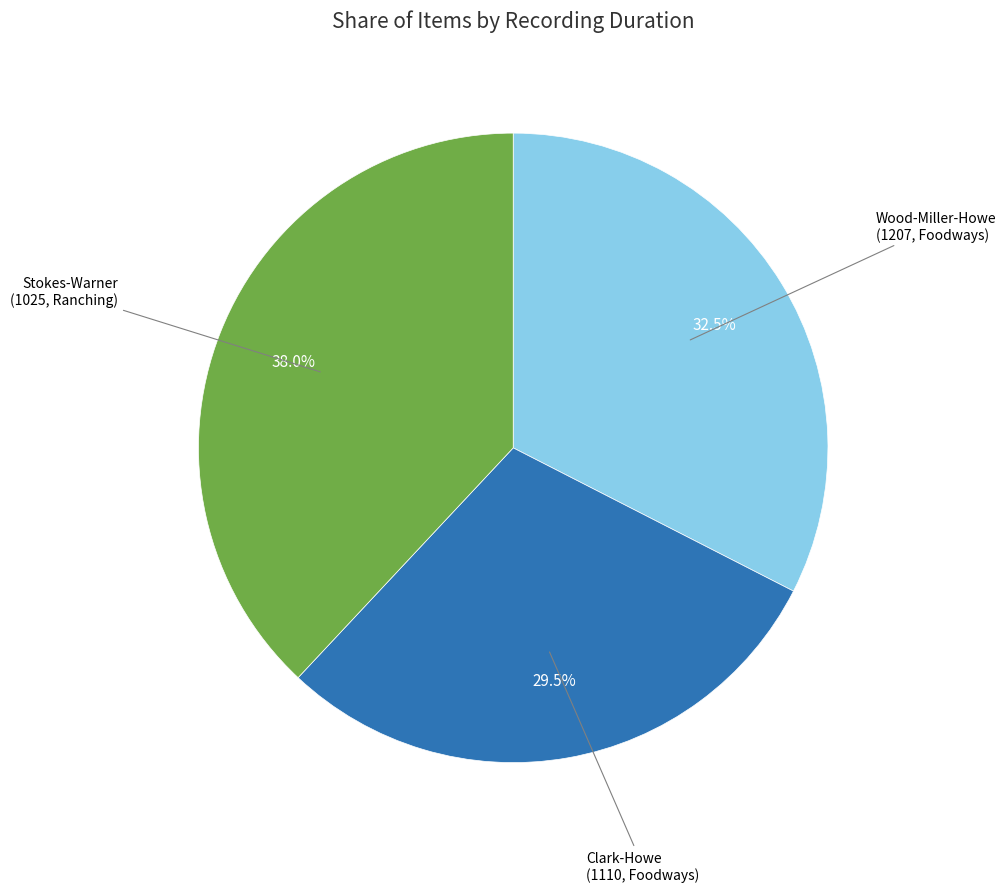

Does any single category account for the majority?

No